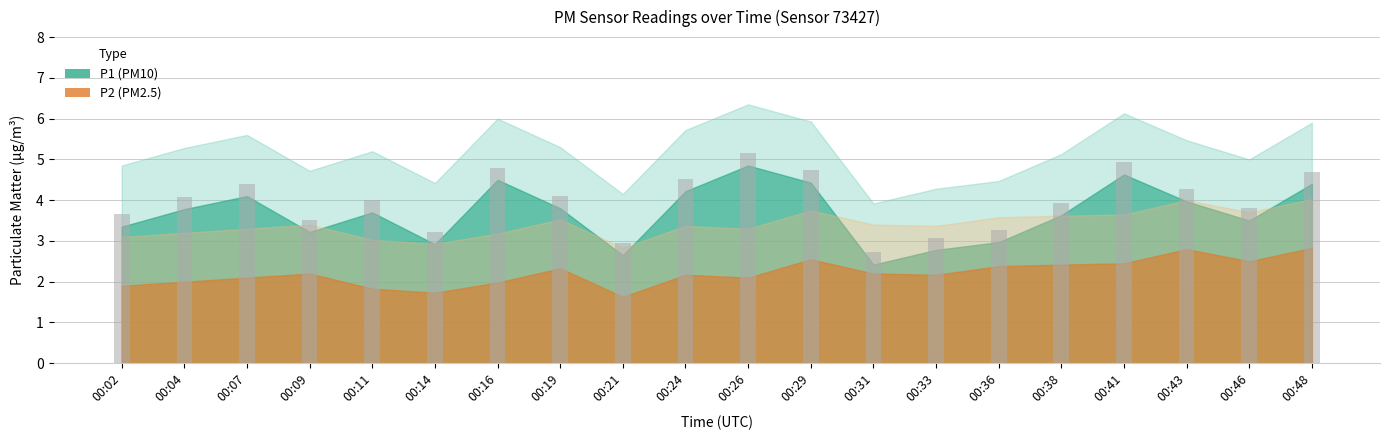

Which label corresponds to the largest value in the chart?

00:26